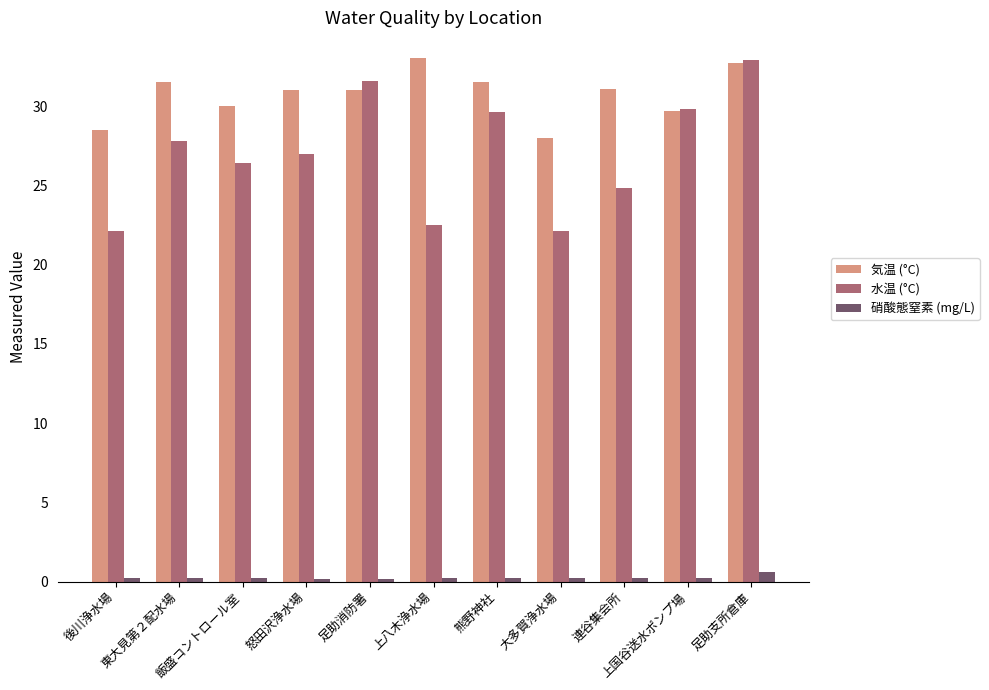

What is the minimum value for 気温 (°C)?

28.0